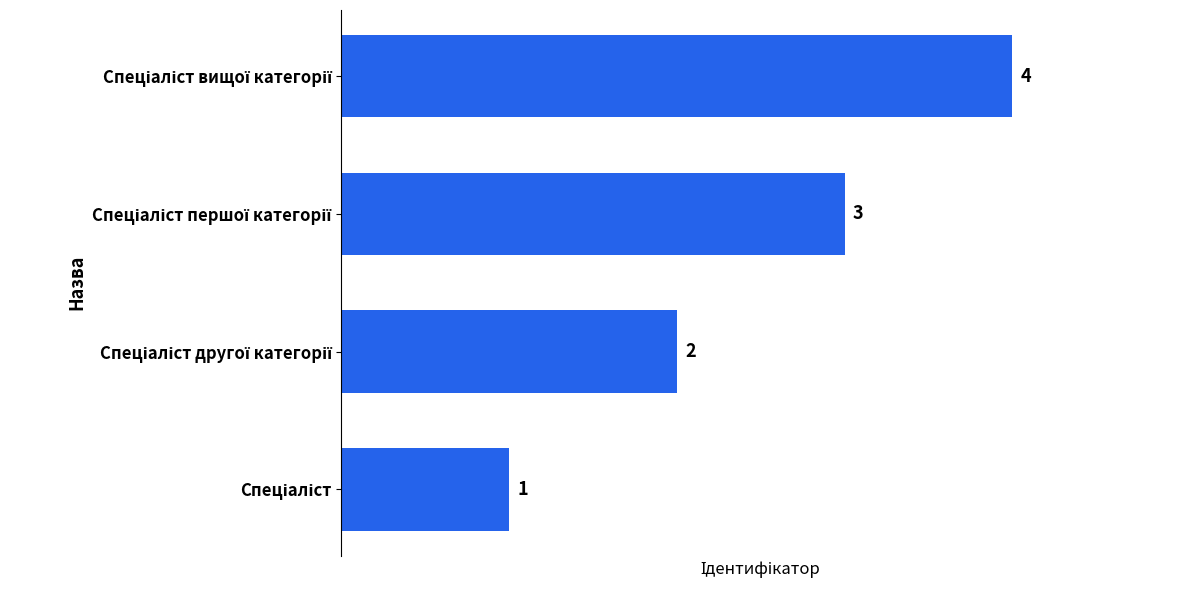

What is the maximum value shown in the chart?

4